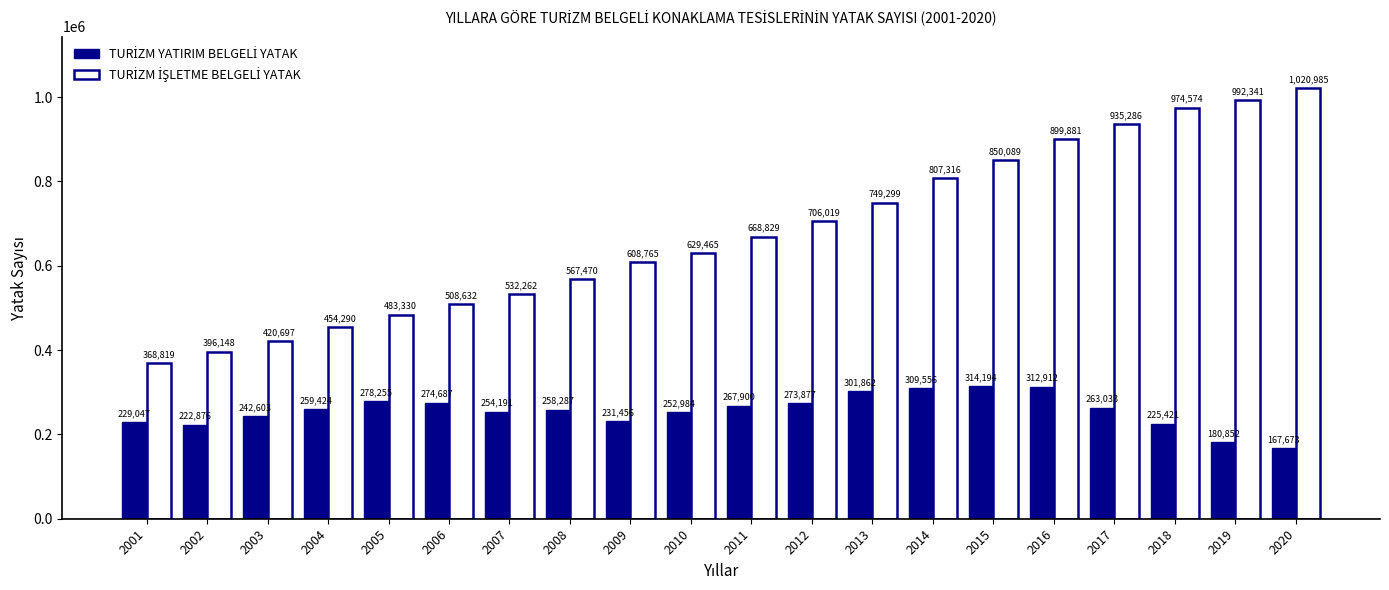

Does the chart contain stacked bars?

No